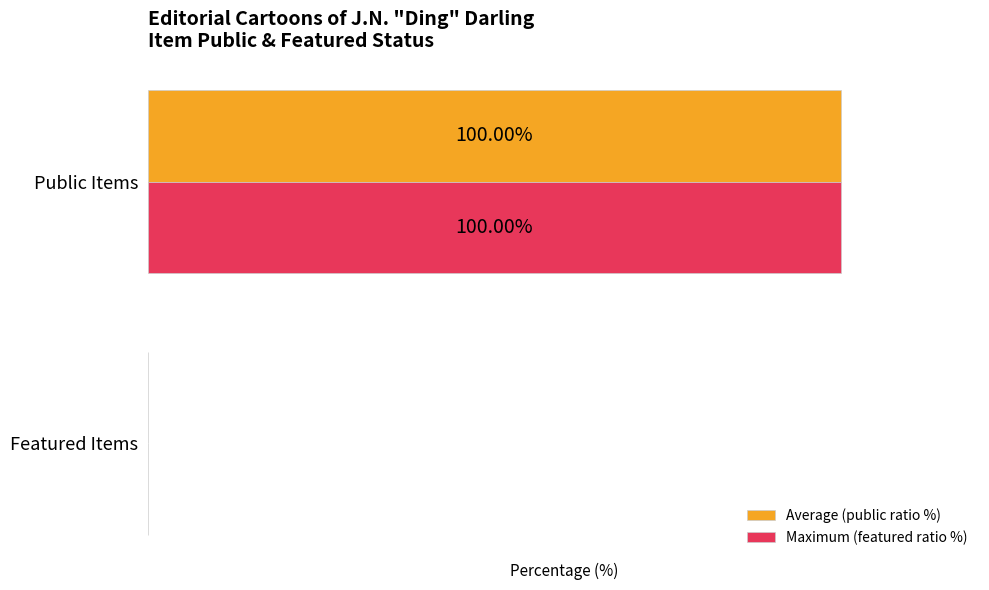

At which label does Maximum (featured ratio %) reach its peak?

Public Items